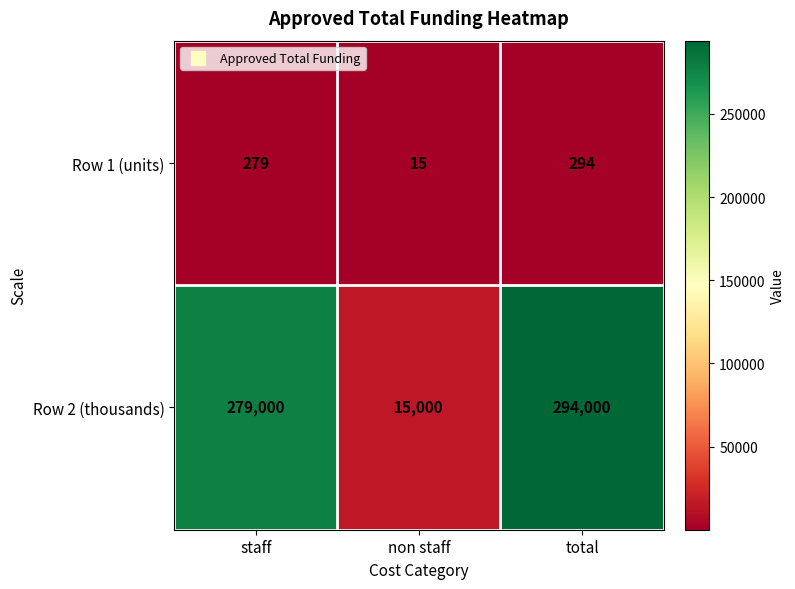

Which series has the largest total across all categories?

Row 2 (thousands)